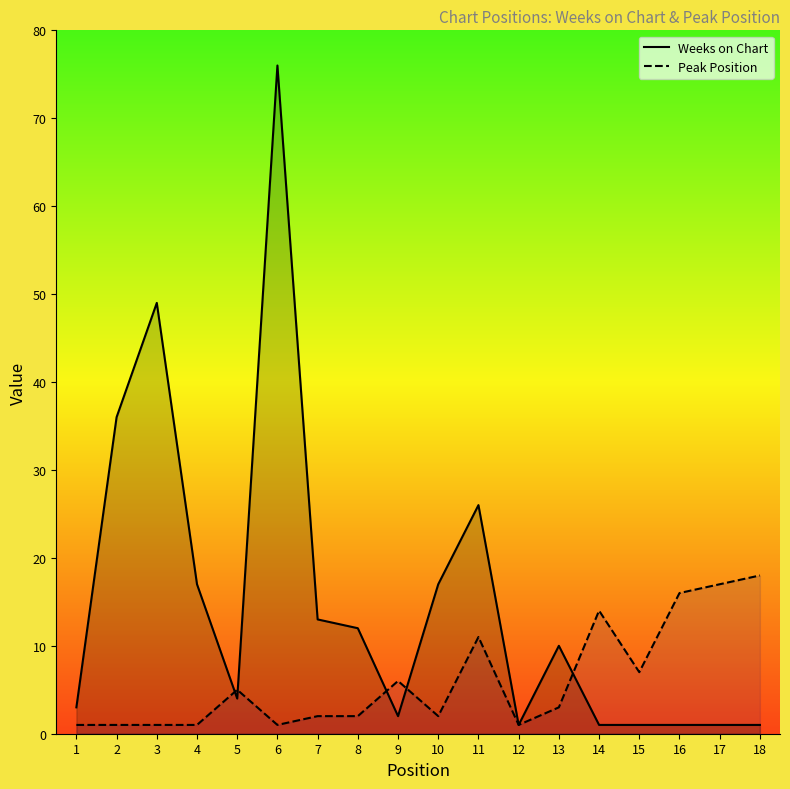

Rank the series by their maximum value, from lowest to highest.

Peak Position, Weeks on Chart